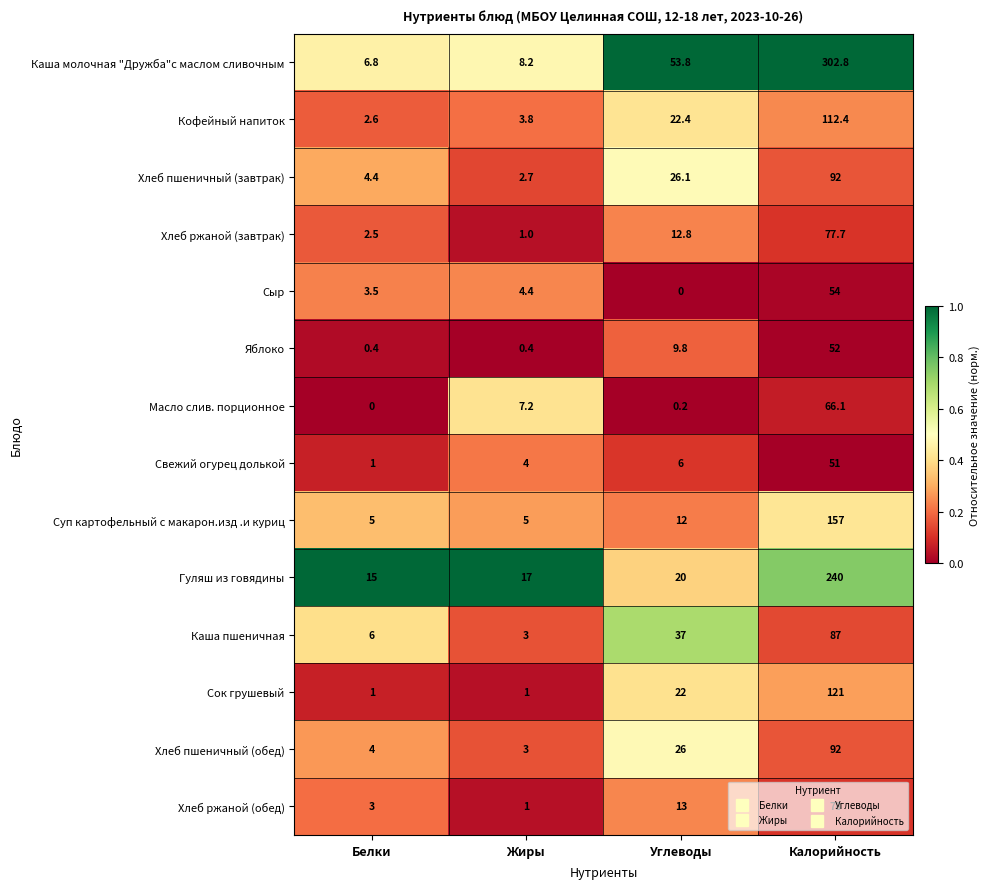

The value of Каша молочная "Дружба"с маслом сливочным at Белки is 6.8. True or false?

True